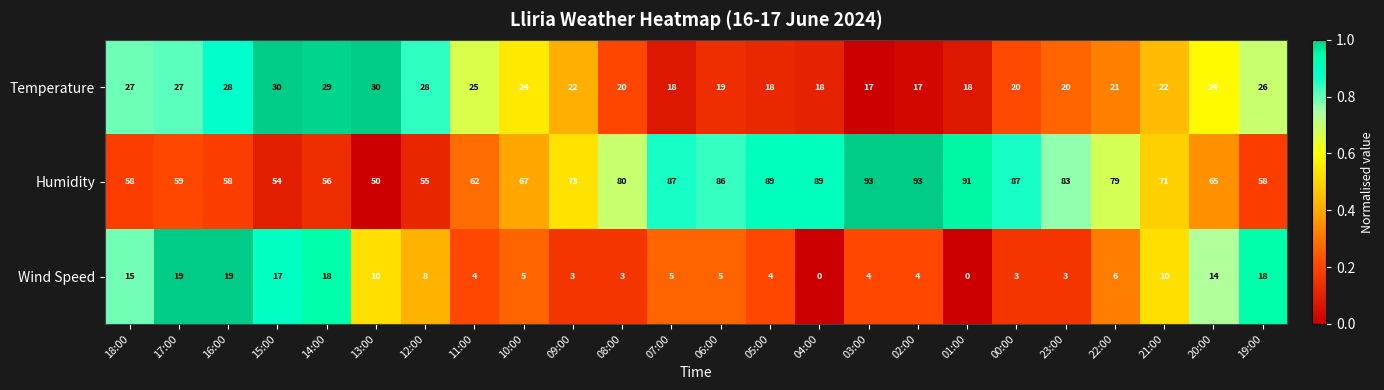

What is the total value across all series at 09:00?

98